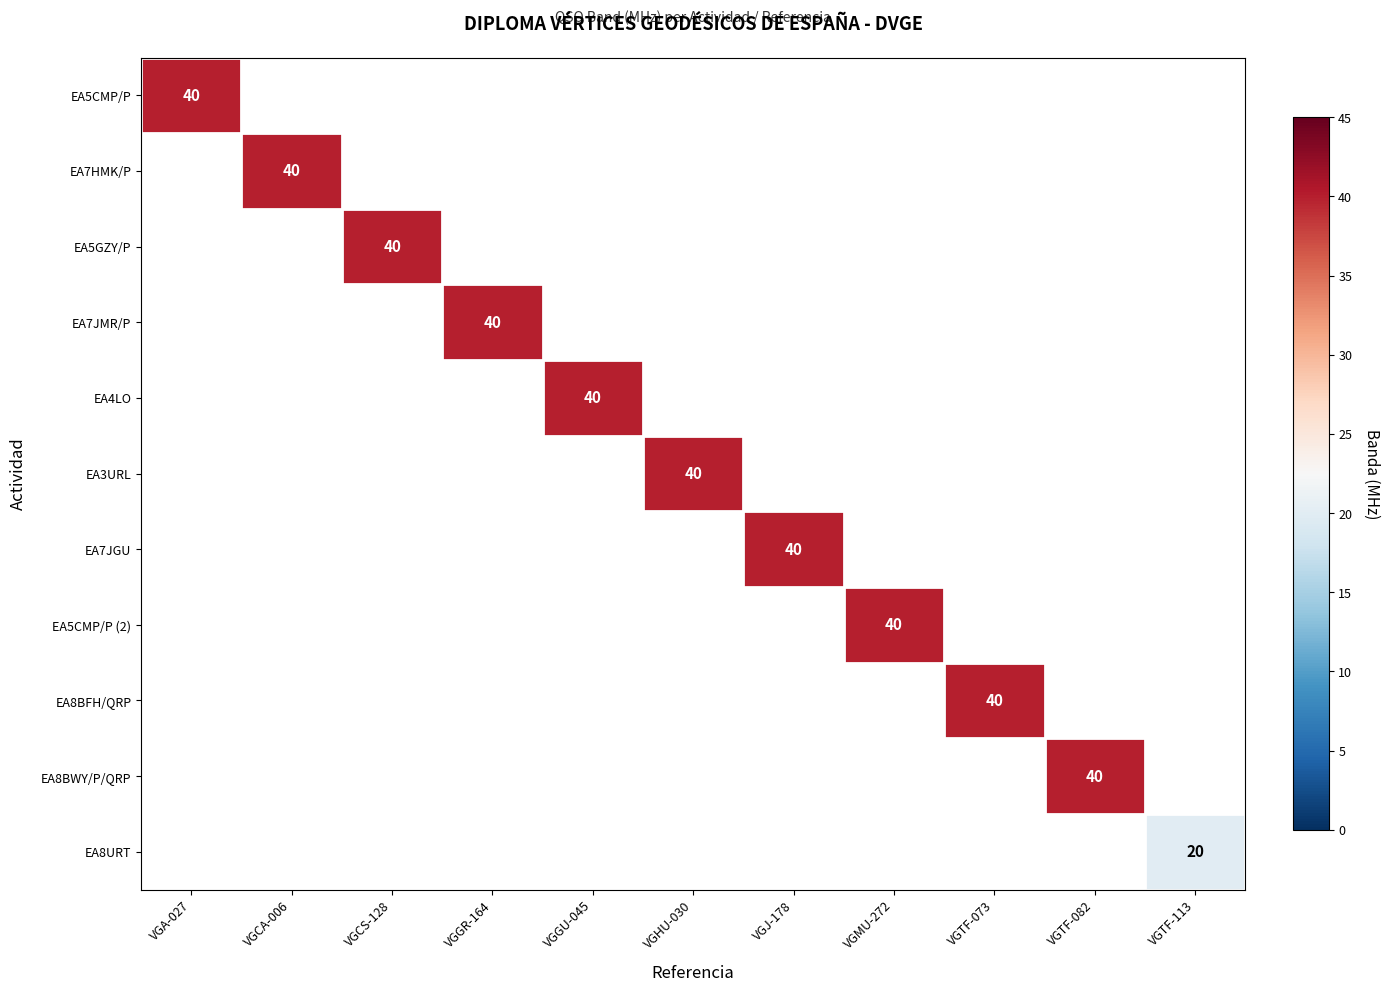

Rank the series by their maximum value, from highest to lowest.

EA5CMP/P, EA7HMK/P, EA5GZY/P, EA7JMR/P, EA4LO, EA3URL, EA7JGU, EA5CMP/P (2), EA8BFH/QRP, EA8BWY/P/QRP, EA8URT